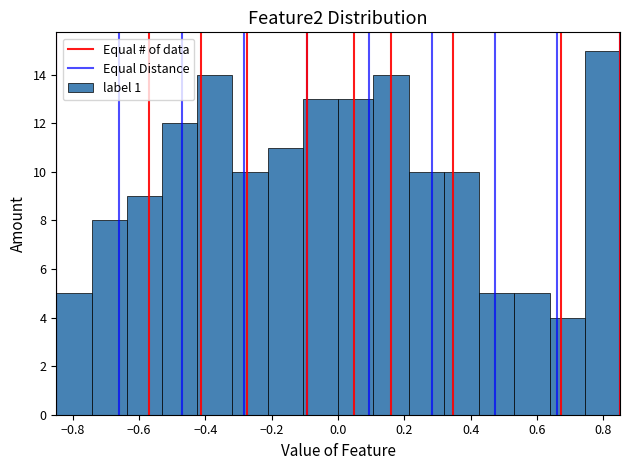

Over which range of the x-axis is the bar tallest?

0.74 to 0.86